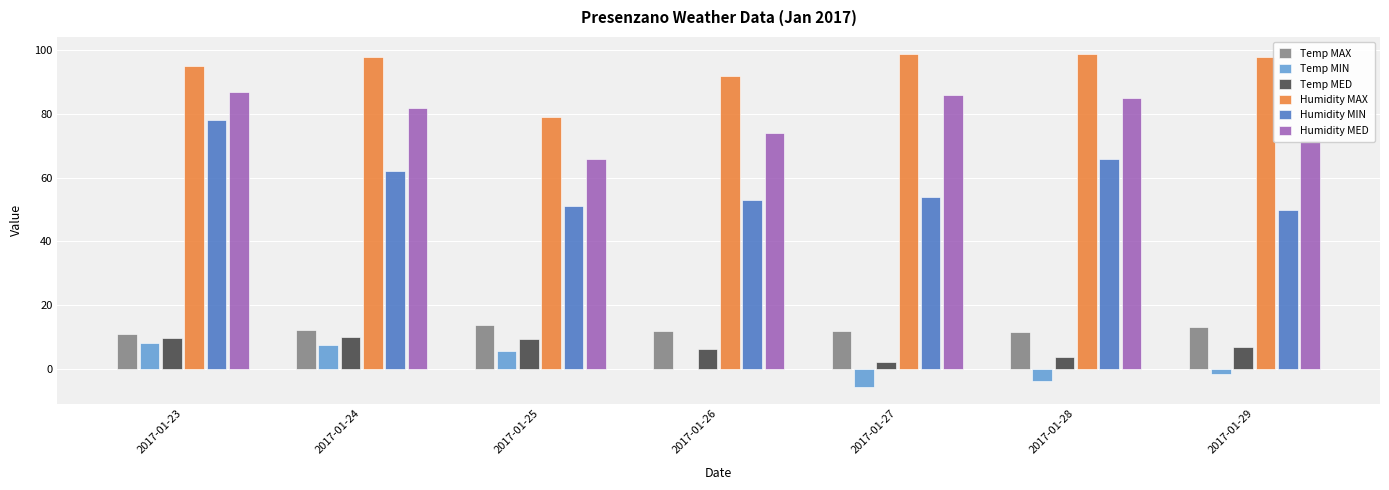

What are all the series names shown in the legend?

Temp MAX, Temp MIN, Temp MED, Humidity MAX, Humidity MIN, Humidity MED